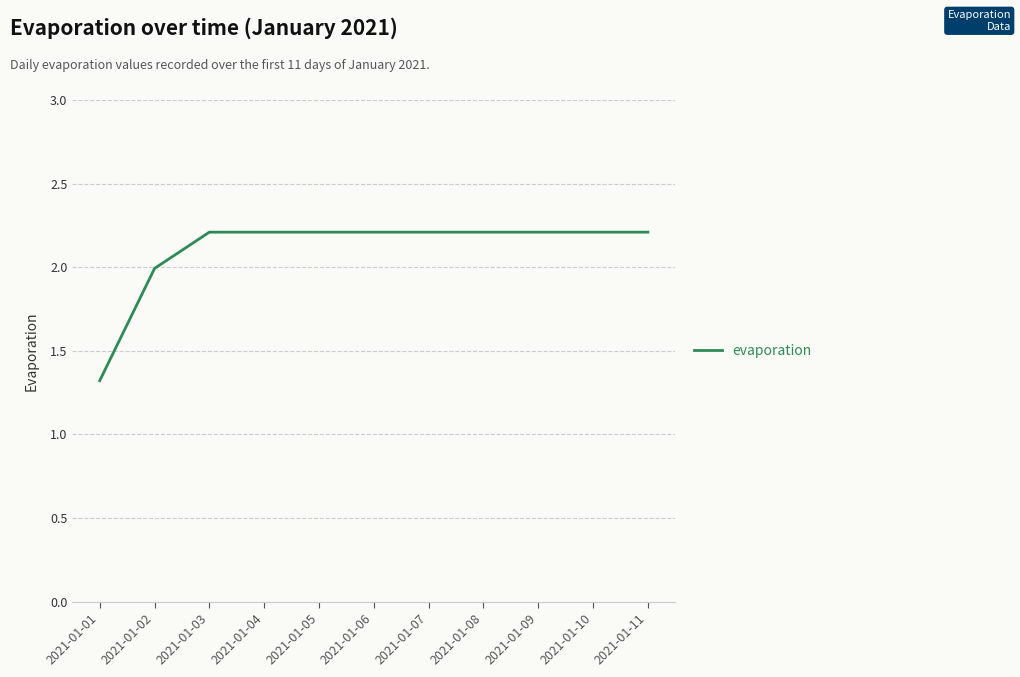

What is the change in value from 2021-01-02 to 2021-01-10?

+0.2